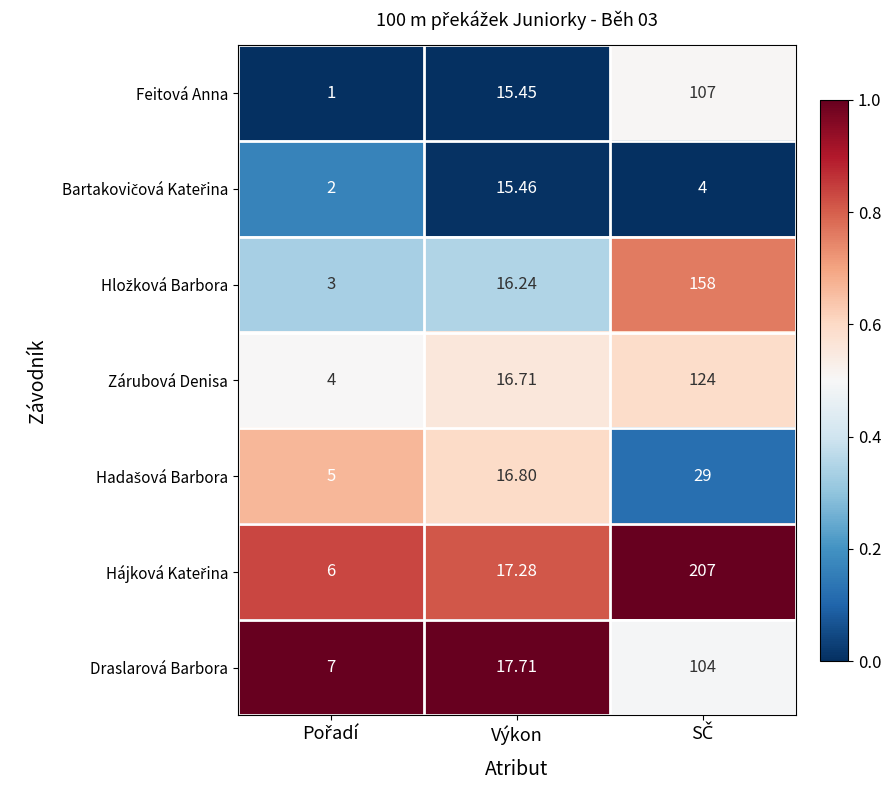

At which label is Draslarová Barbora closest to 55?

Výkon